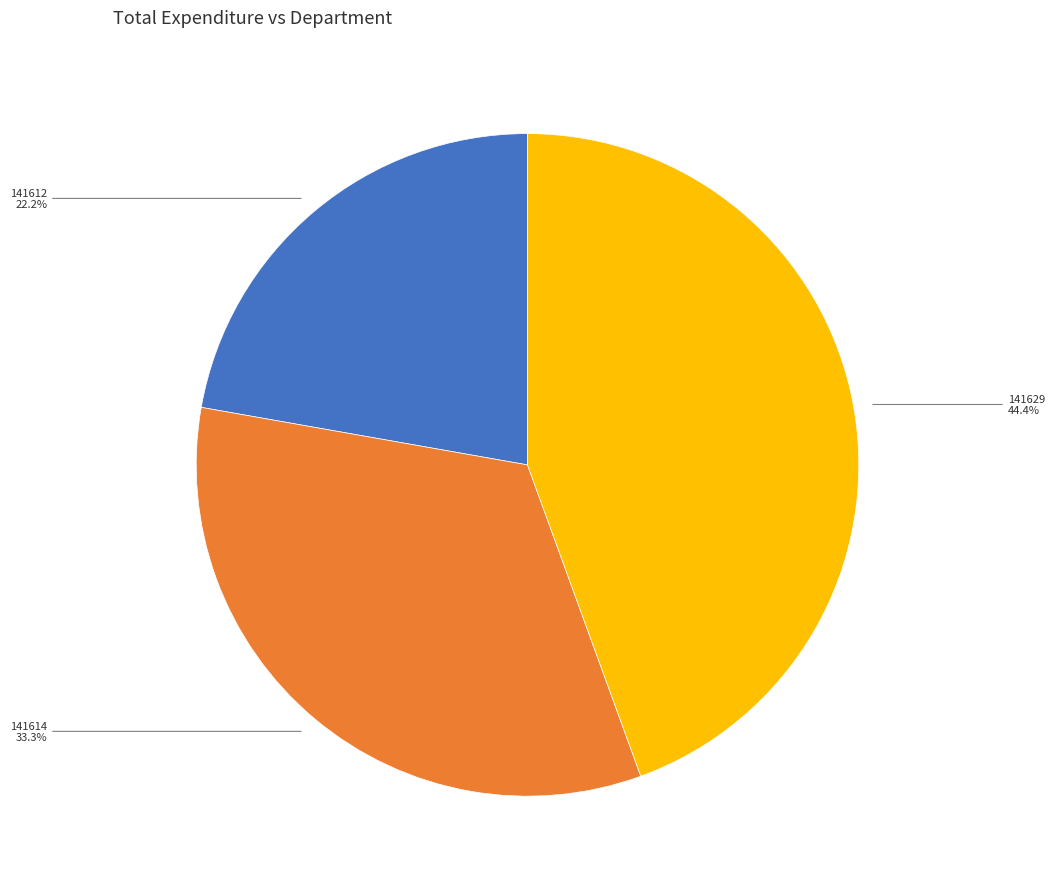

Is there a majority slice in this chart?

No